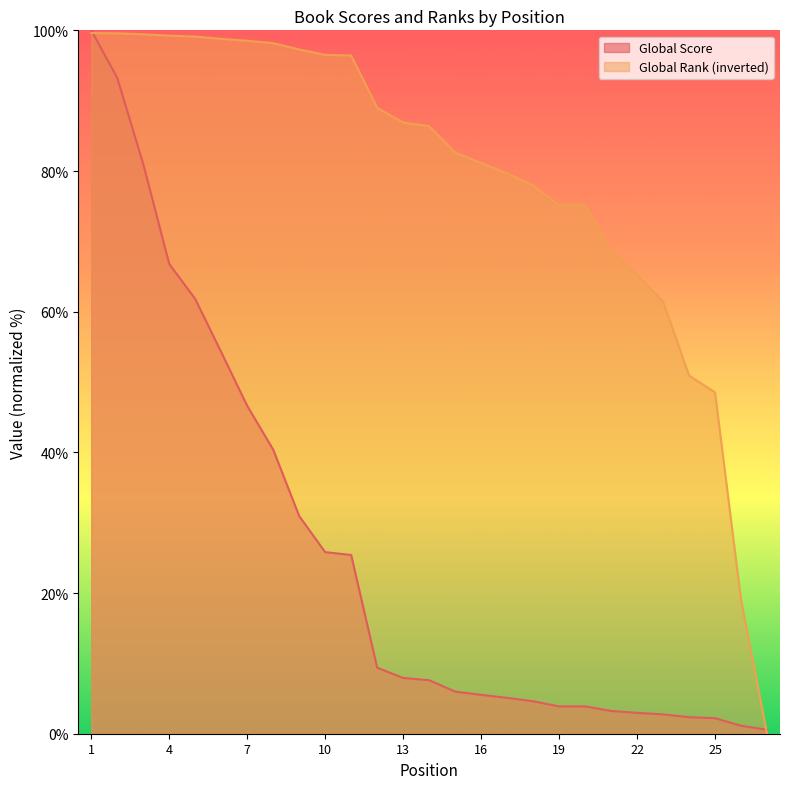

What is the difference between the Global Score values at 9 and 5?

30.9